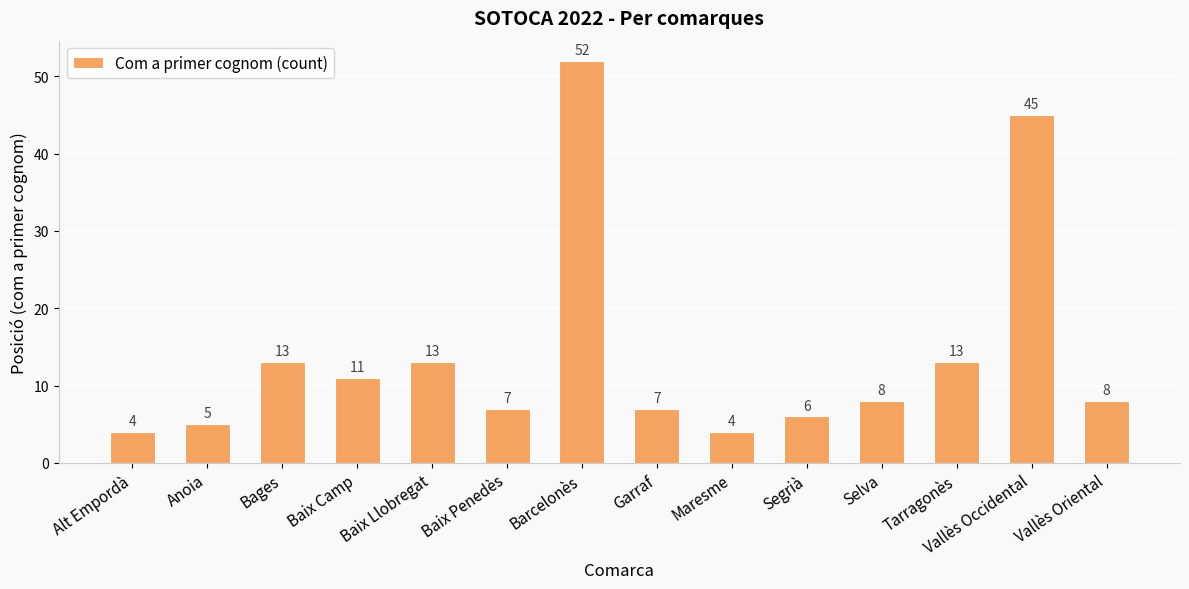

What is the average value?

14